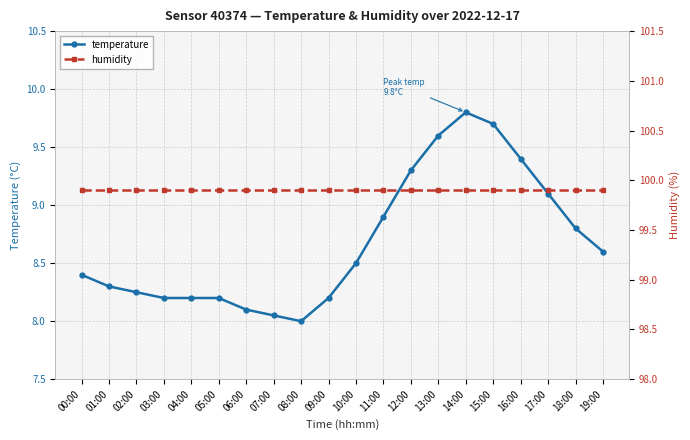

What is the average value of the humidity series?

99.9